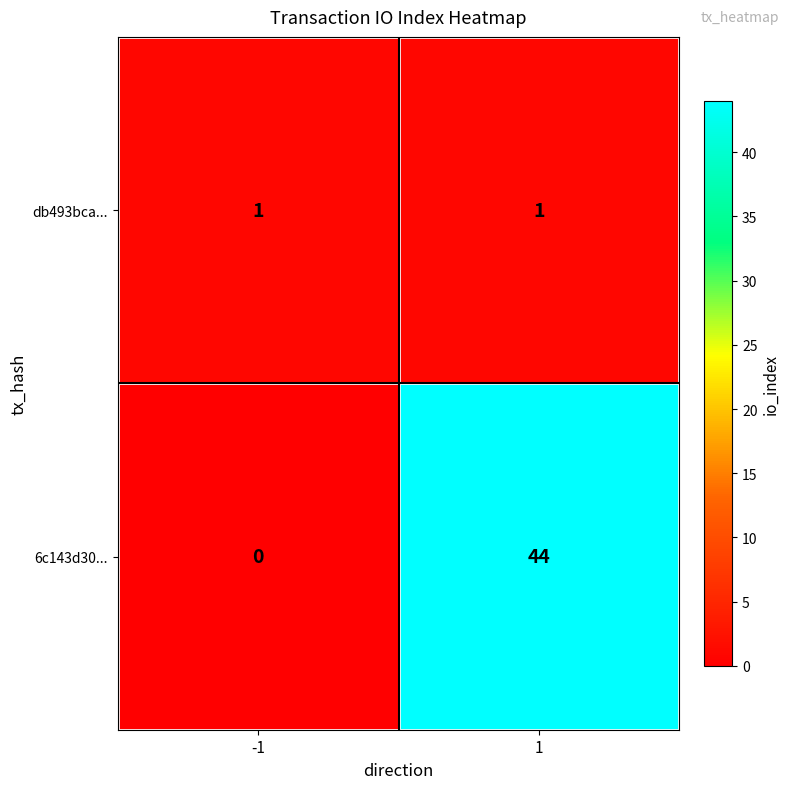

What is the total value across all series at -1?

1